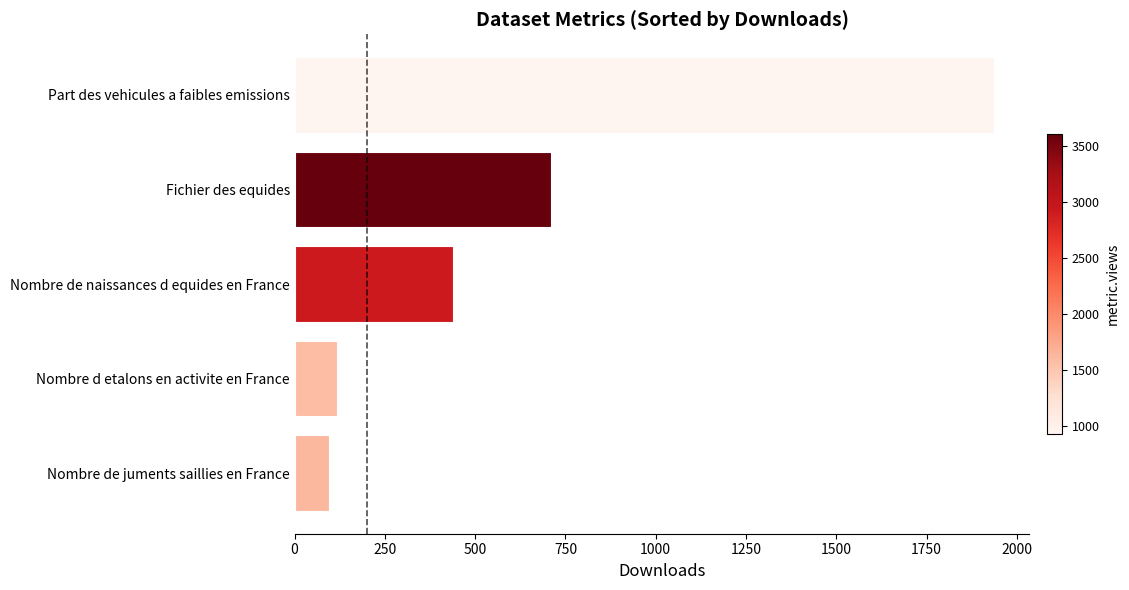

What is the greatest value displayed?

1938